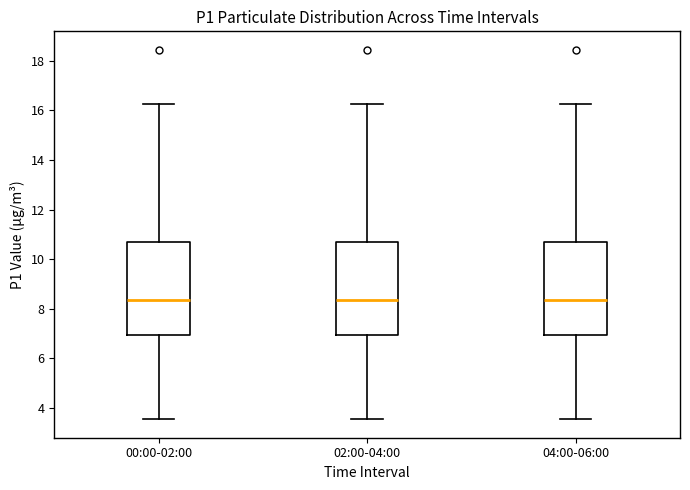

Reading left to right, read every box against the y-axis: the position of its median line, the range the box covers, and the ends of its whiskers. The values are not printed on the chart, so give them approximately, as read against the axis.

00:00-02:00: median 8.4, box 7.0 to 10.8, whiskers 3.6 to 16.2
02:00-04:00: median 8.4, box 7.0 to 10.8, whiskers 3.6 to 16.2
04:00-06:00: median 8.4, box 7.0 to 10.8, whiskers 3.6 to 16.2